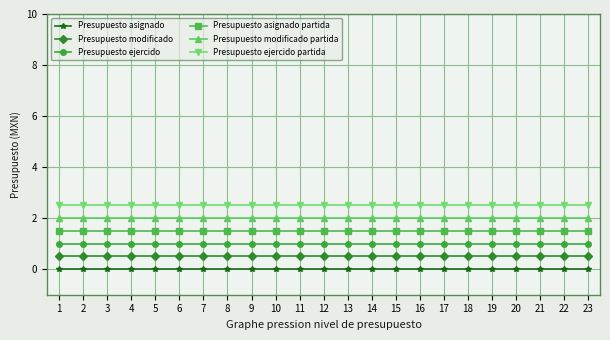

The Presupuesto modificado partida series shows 2.0 at 2. True or false?

True